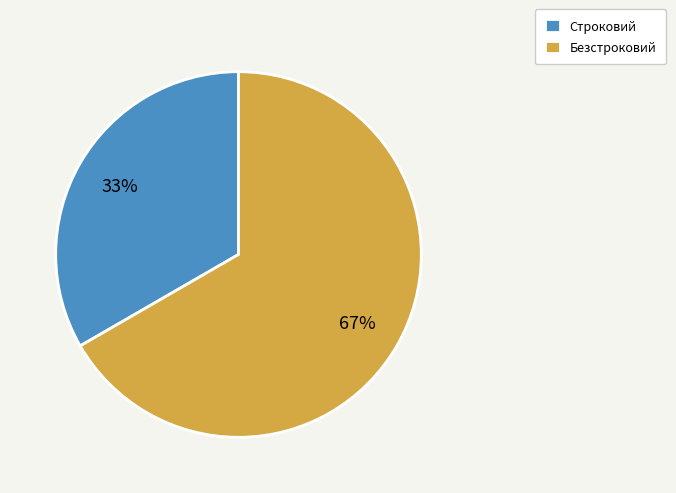

Combined, do Строковий and Безстроковий account for over 50%?

Yes